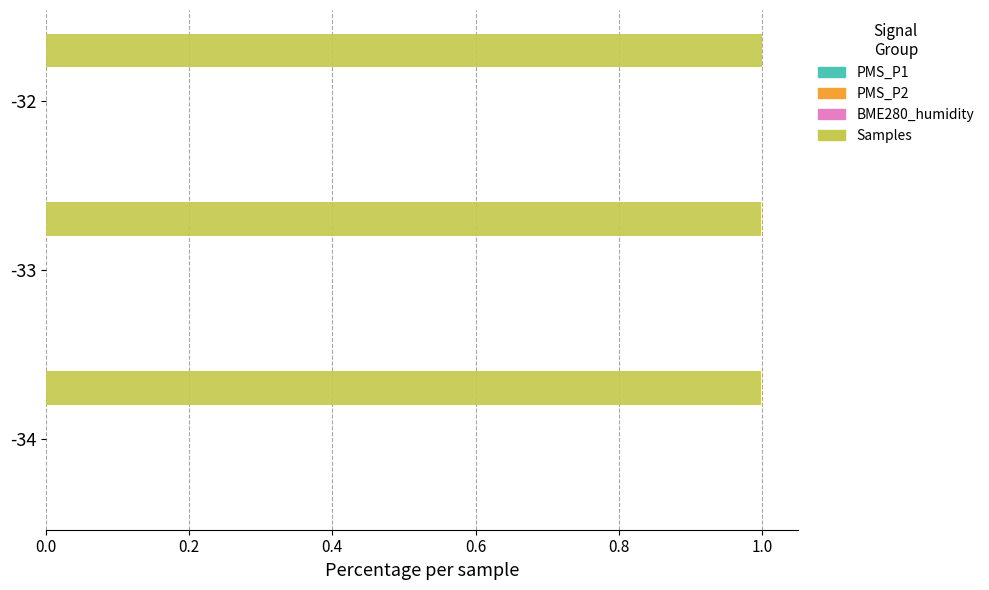

Count the number of data series in this chart.

4